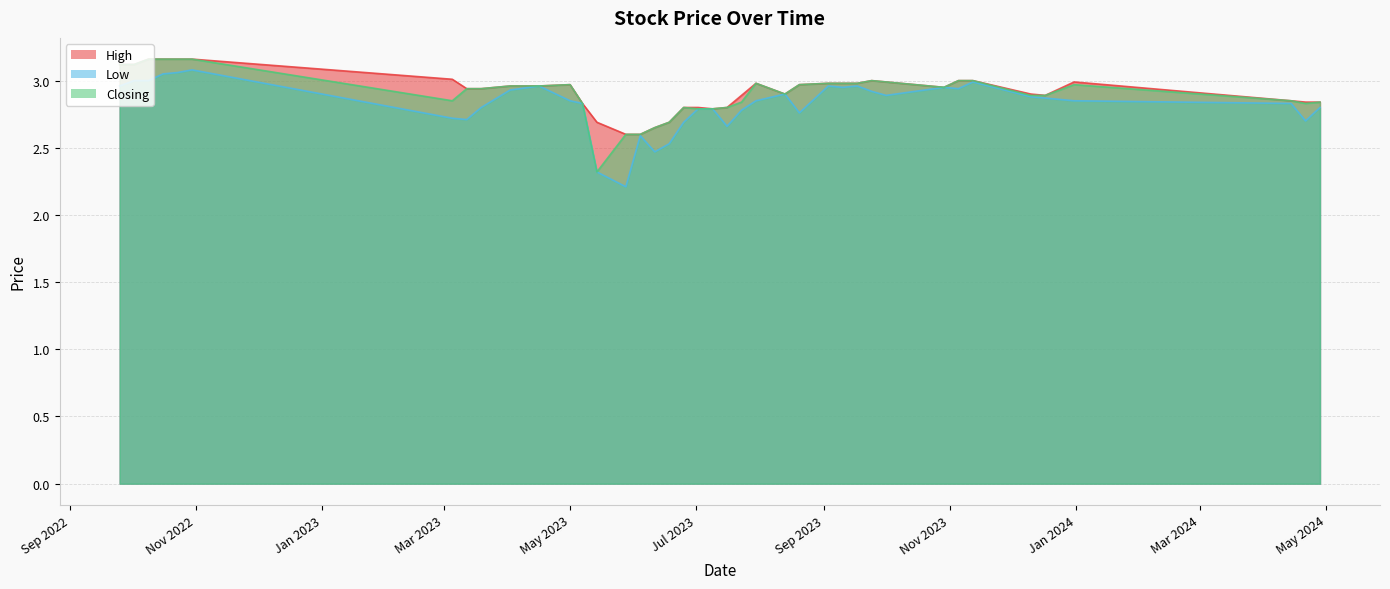

At which category is the sum across all series the highest?

30/10/2022